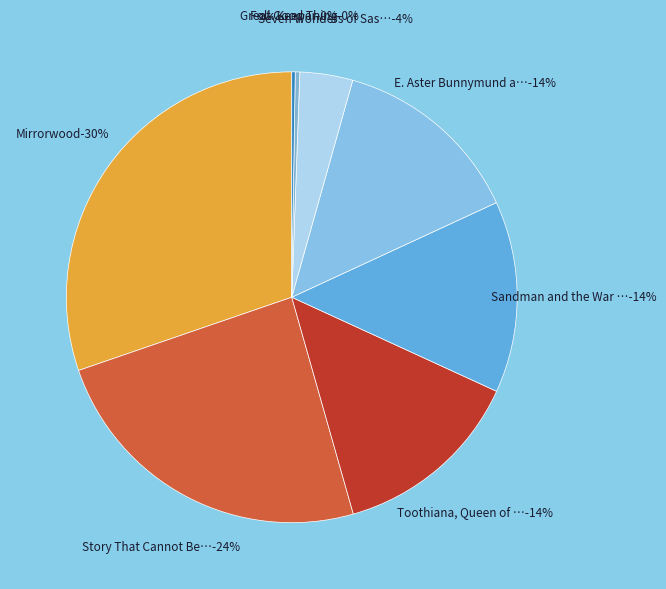

Approximately how many times larger is the value at Great Good Thing compared to Folk Keeper?

1.3